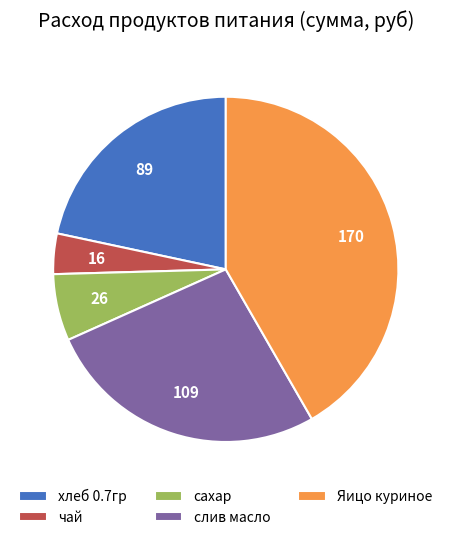

True or false: Яицо куриное accounts for 56% of the total.

False